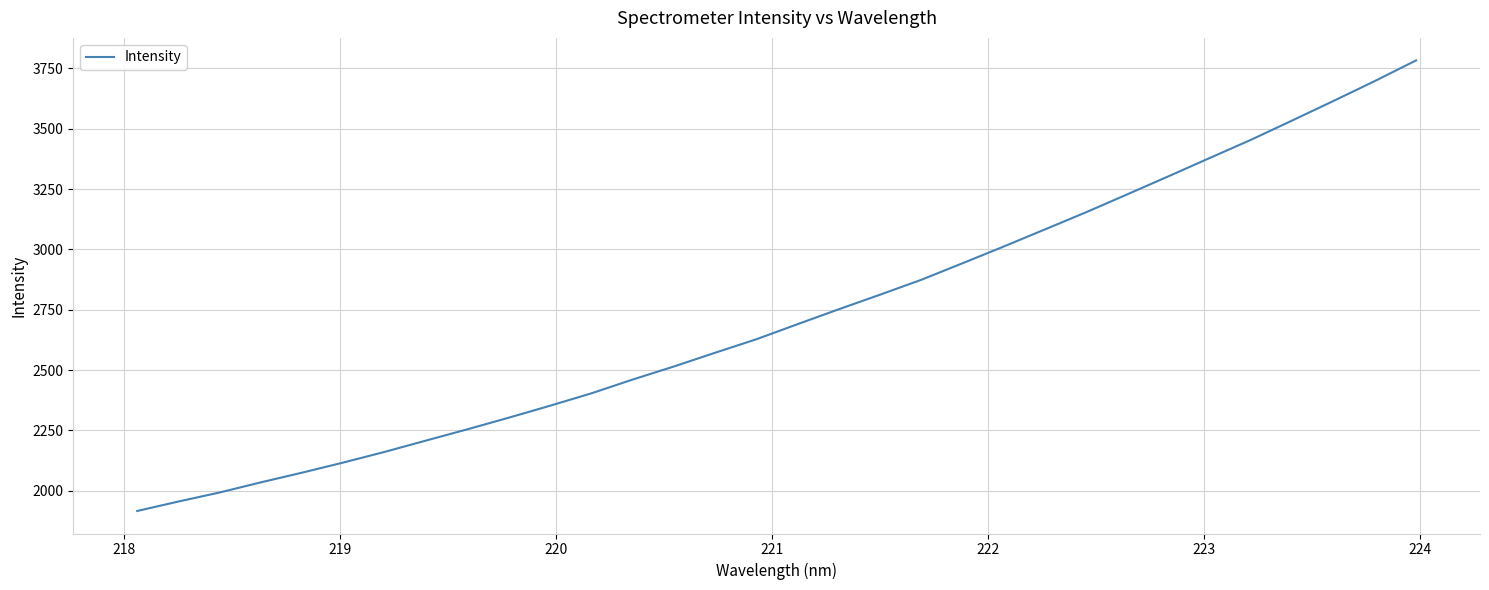

What is the difference between the maximum and minimum values?

1867.3